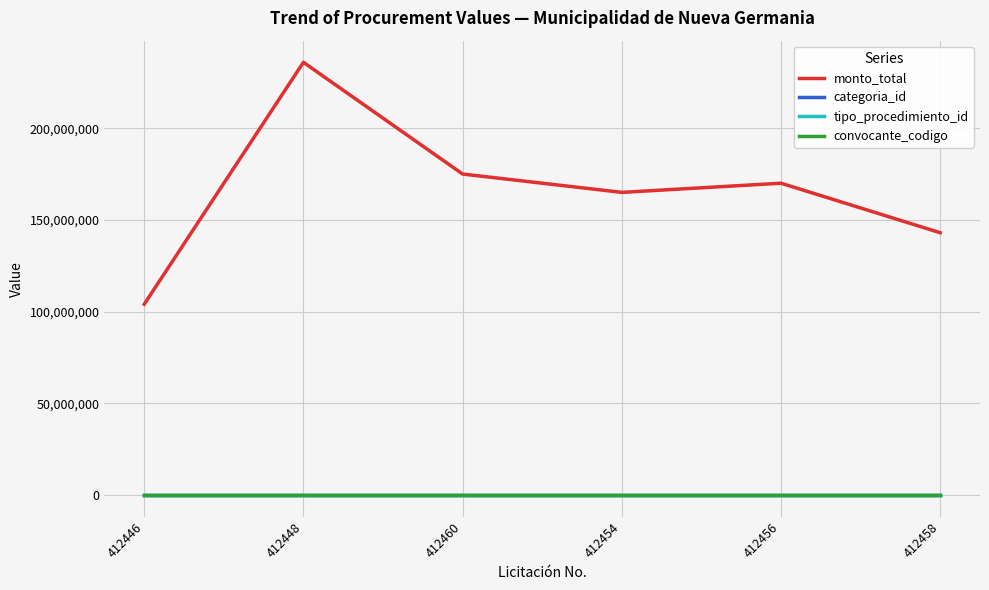

Which series changed the most between 412446 and 412456?

monto_total